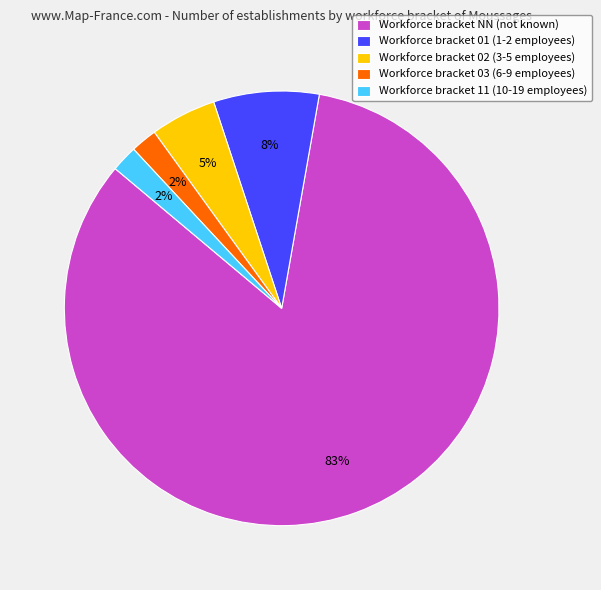

To the nearest percent, what is the average slice percentage?

20%